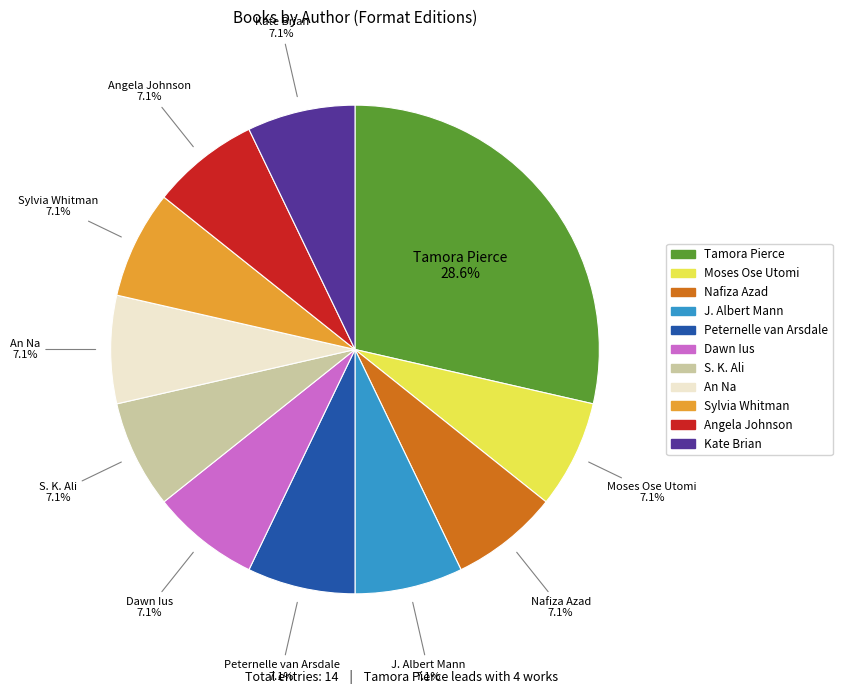

What is the ratio of the value at Kate Brian to the value at Peternelle van Arsdale?

1.0